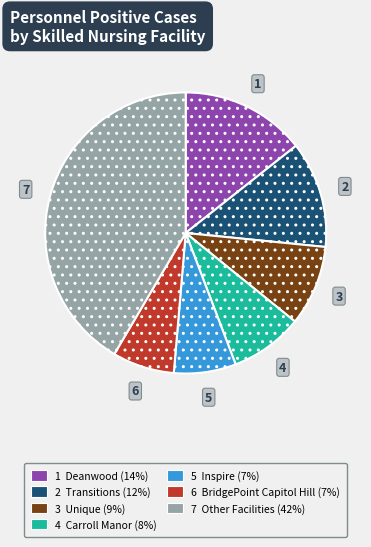

Does any single category account for the majority?

No